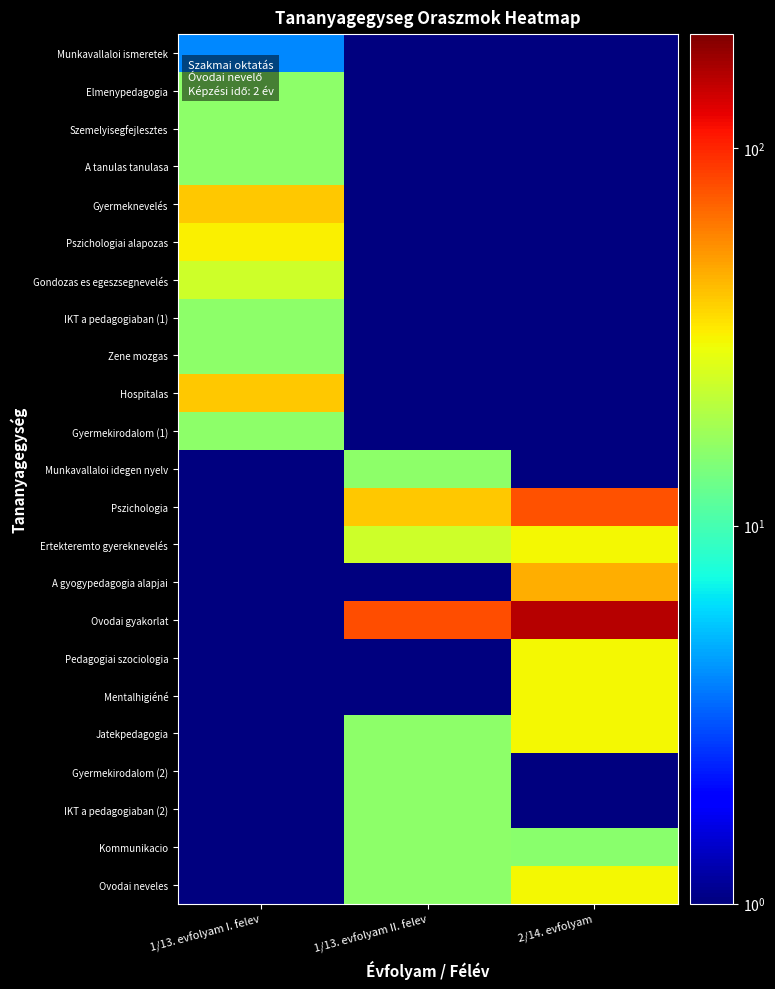

Rank the series by their maximum value, from lowest to highest.

Munkavallaloi ismeretek, Elmenypedagogia, Szemelyisegfejlesztes, A tanulas tanulasa, IKT a pedagogiaban (1), Zene mozgas, Gyermekirodalom (1), Munkavallaloi idegen nyelv, Gyermekirodalom (2), IKT a pedagogiaban (2), Kommunikacio, Gondozas es egeszsegnevelés, Ertekteremto gyereknevelés, Pedagogiai szociologia, Mentalhigiéné, Jatekpedagogia, Ovodai neveles, Pszichologiai alapozas, Gyermeknevelés, Hospitalas, A gyogypedagogia alapjai, Pszichologia, Ovodai gyakorlat